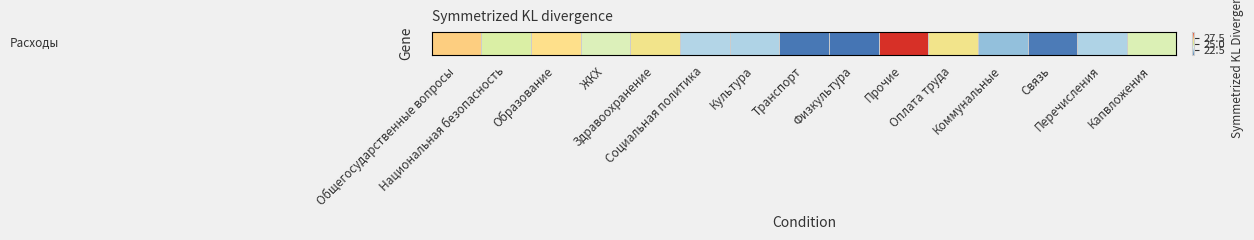

True or false: the data shows 20.4 at Транспорт.

True